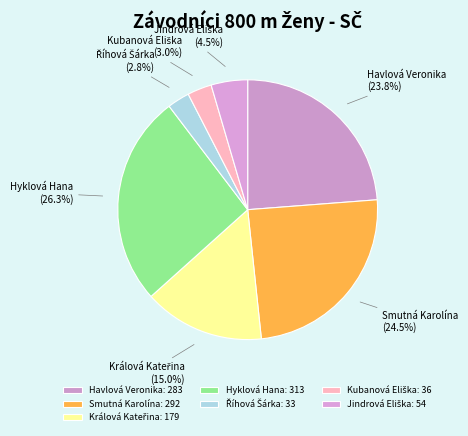

What portion of the pie excludes Hyklová Hana?

73.7%